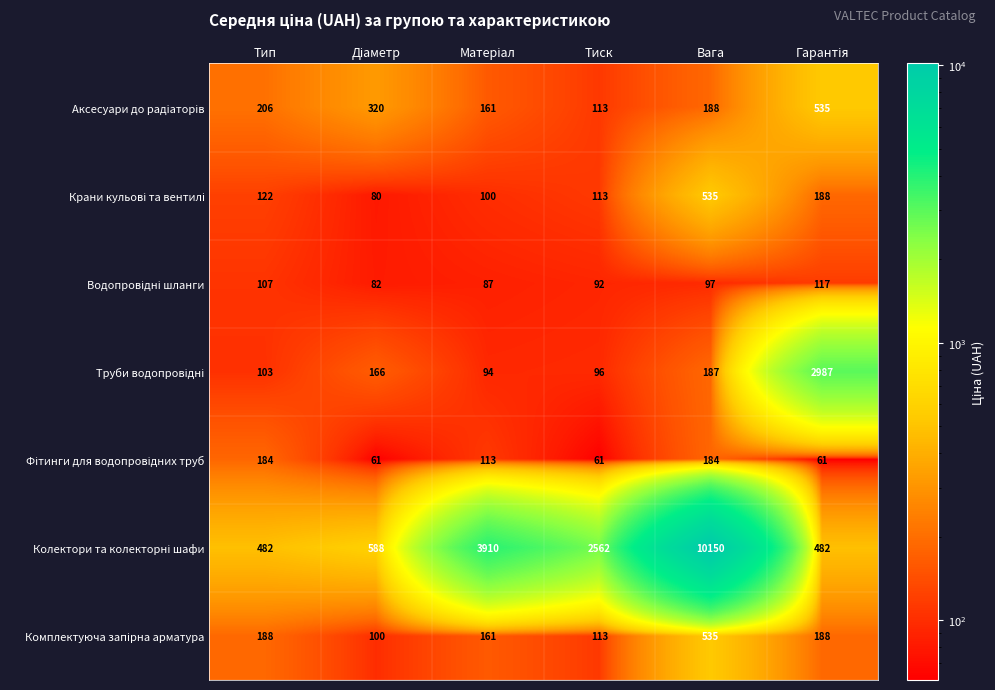

What is the maximum value shown in the chart?

10150